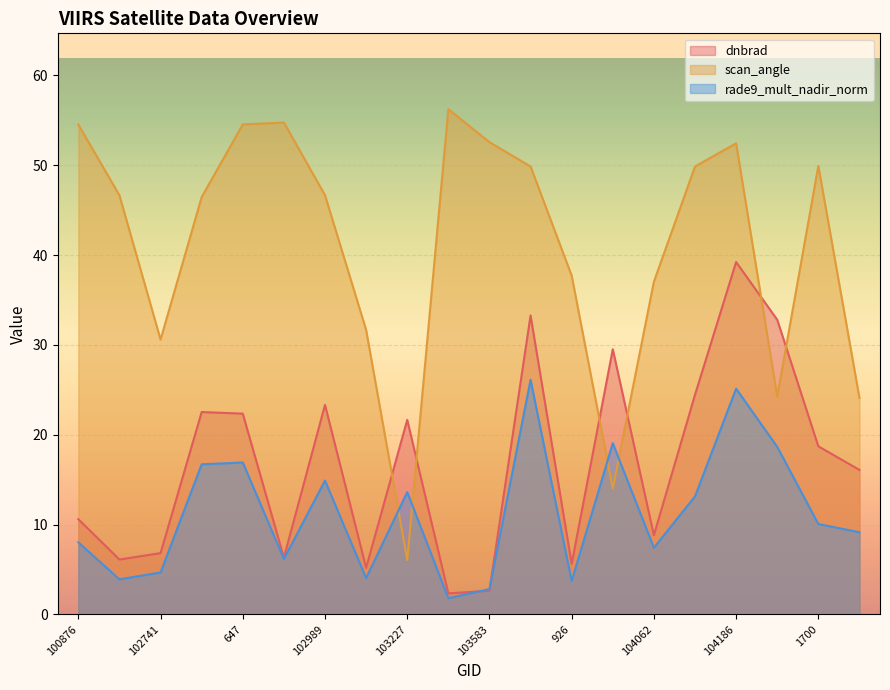

At which category does dnbrad reach its first local peak?

102861